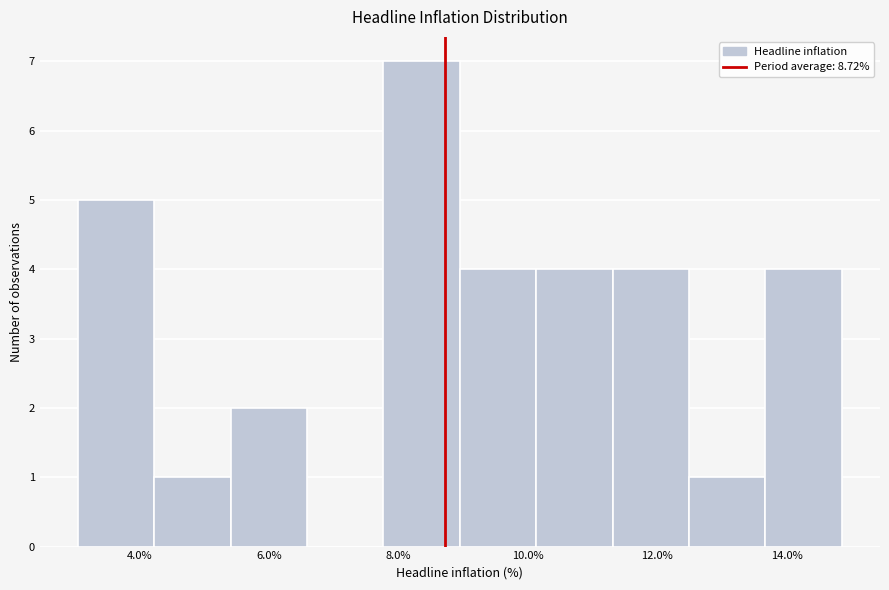

Reading left to right, list every bar in this chart as the range it spans on the x-axis followed by its height. Neither the bar edges nor the heights are printed on the chart, so give them approximately, as read against the axes.

3.0 to 4.2: 5
4.2 to 5.4: 1
5.4 to 6.6: 2
6.6 to 7.8: 0
7.8 to 9.0: 7
9.0 to 10.2: 4
10.2 to 11.4: 4
11.4 to 12.4: 4
12.4 to 13.6: 1
13.6 to 14.8: 4